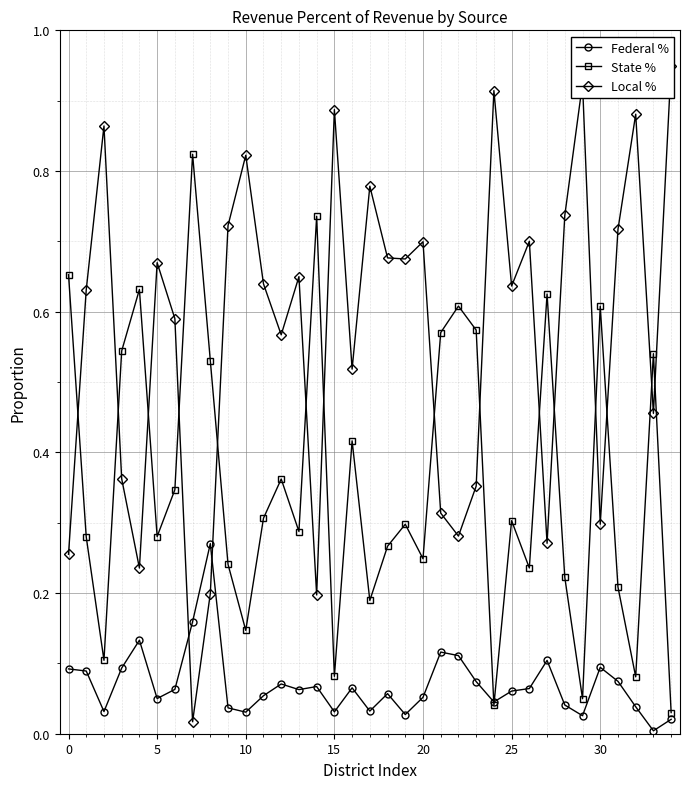

True or false: State % and Federal % intersect in this chart.

True